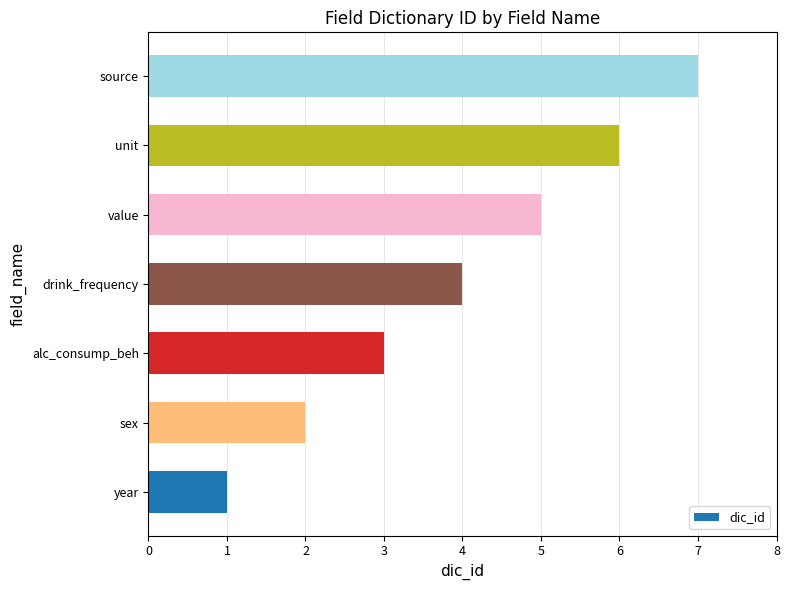

Which has a higher value, year or drink_frequency?

drink_frequency